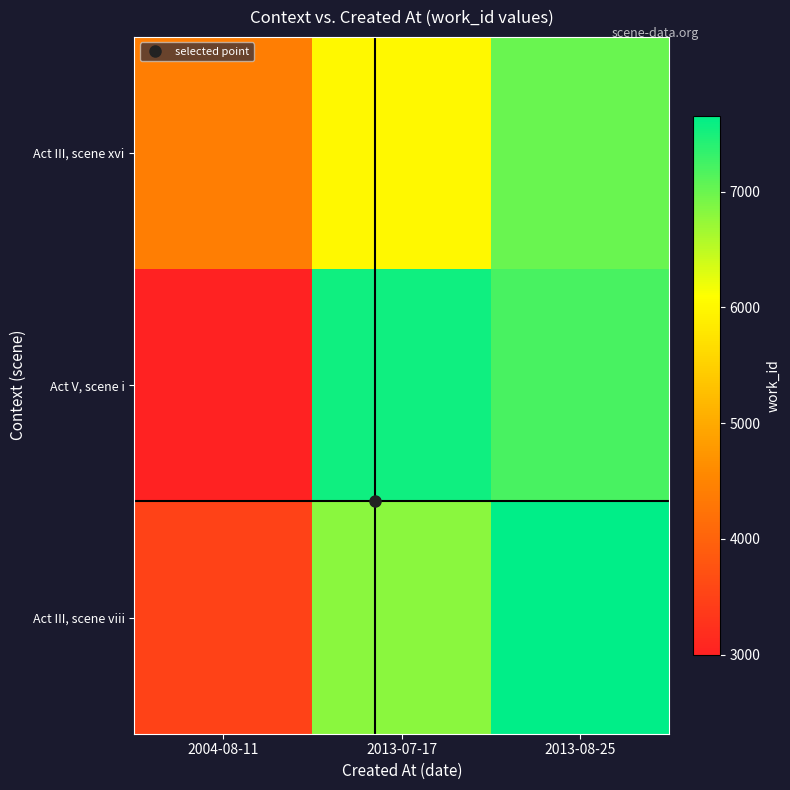

List the series in order of their peak value, lowest first.

Act III, scene xvi, Act V, scene i, Act III, scene viii